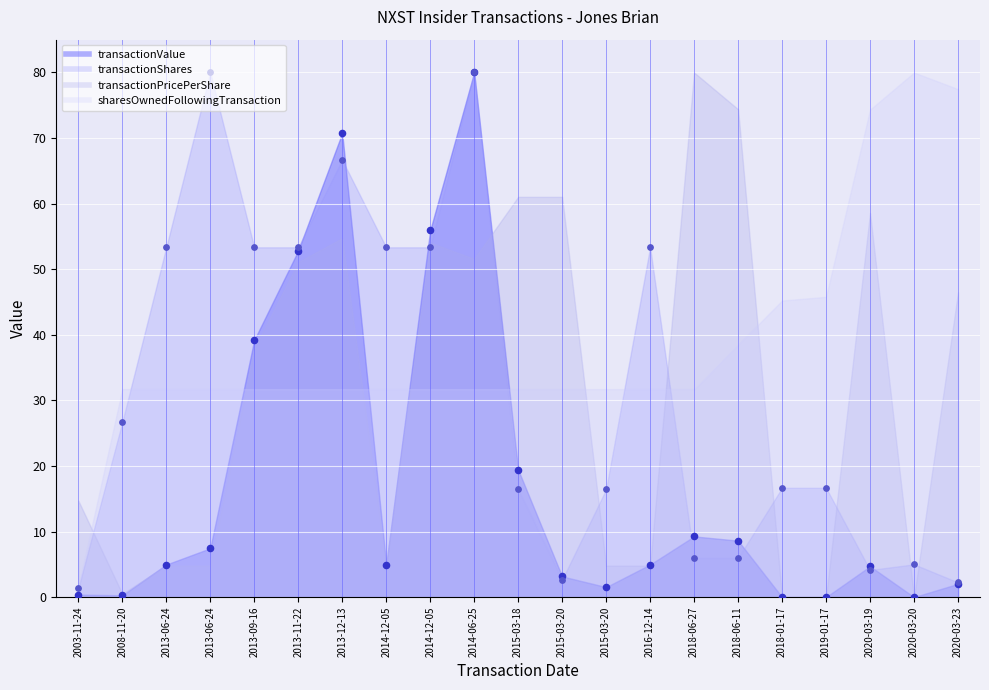

Which series contains the lowest Y value?

transactionValue